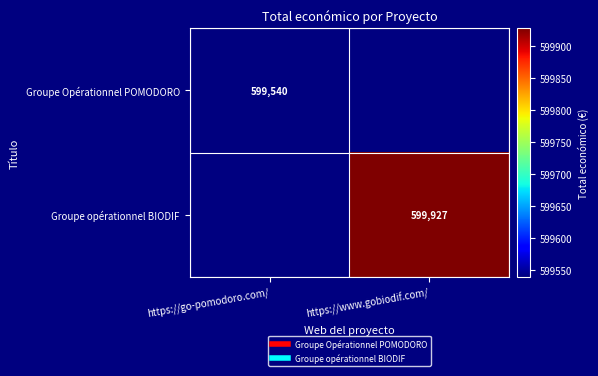

What is the smallest value displayed?

599540.0